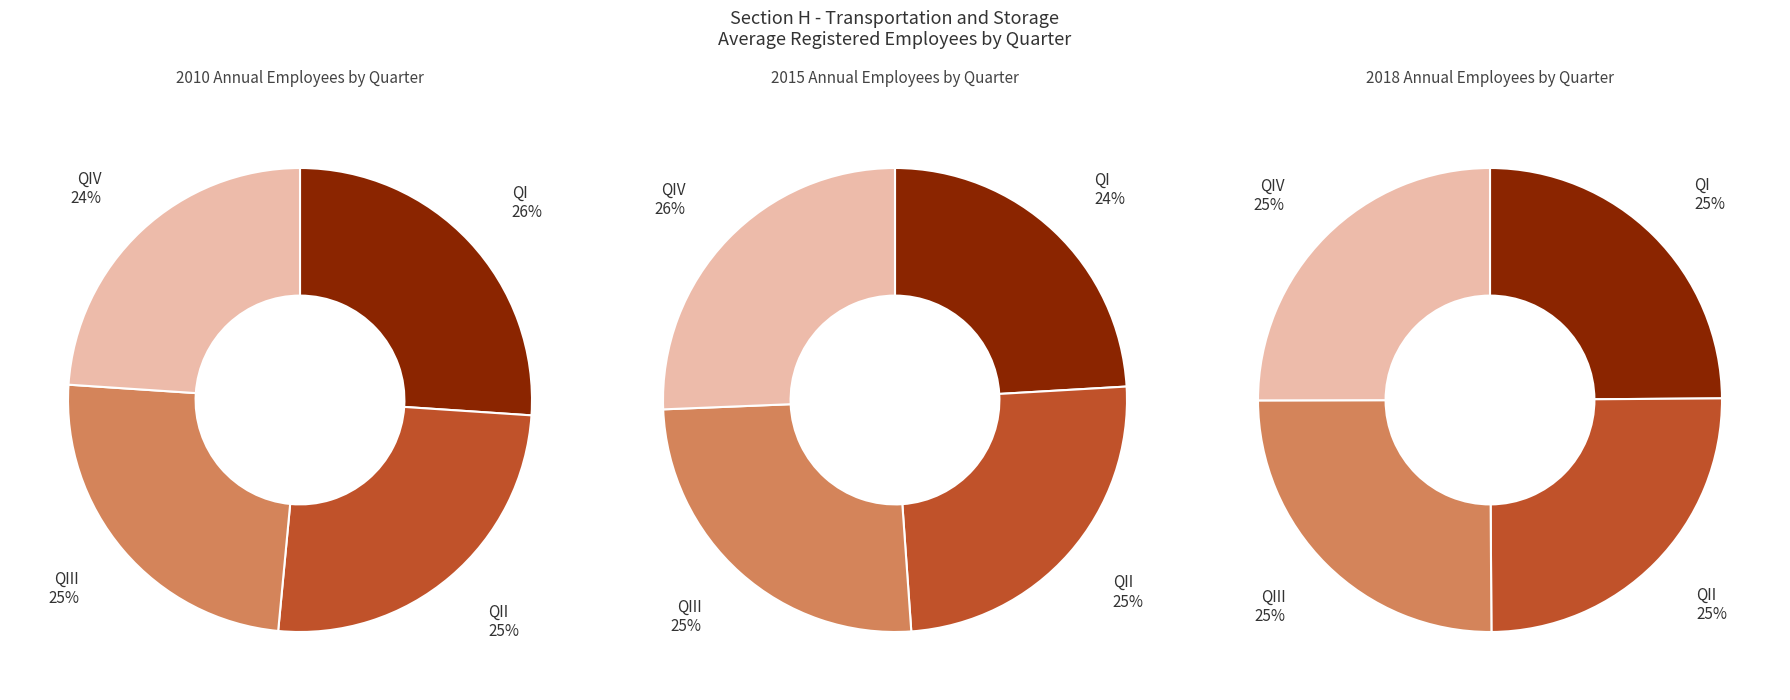

To the nearest percent, what is the average slice percentage?

25%